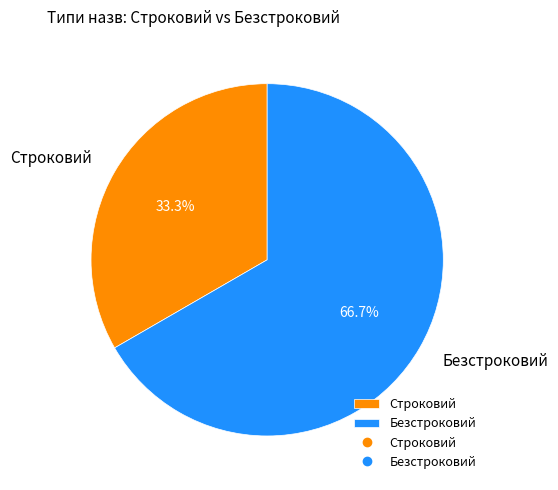

How many slices are in this pie chart?

2